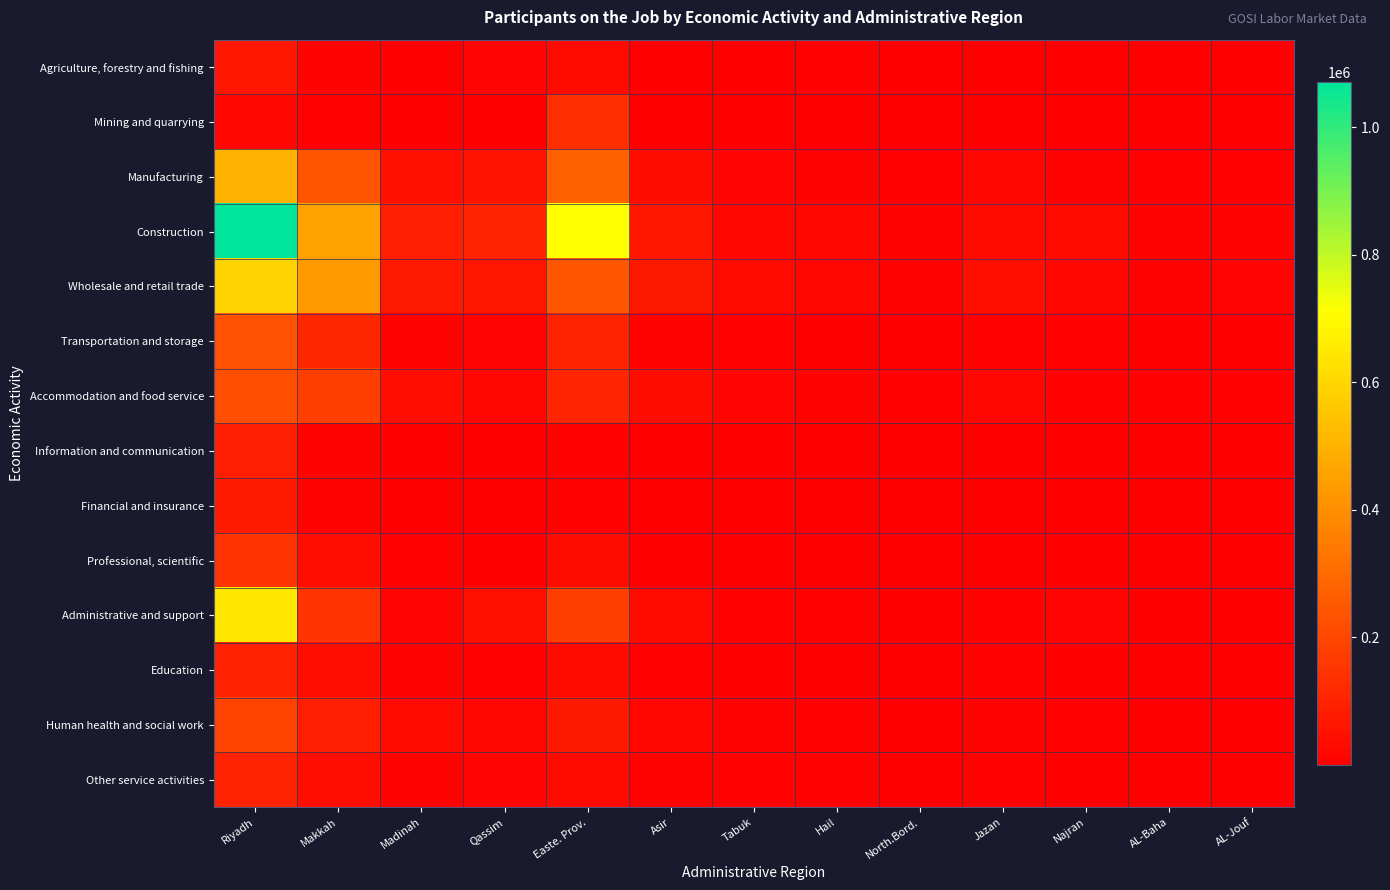

At which category is the sum across all series the highest?

Riyadh